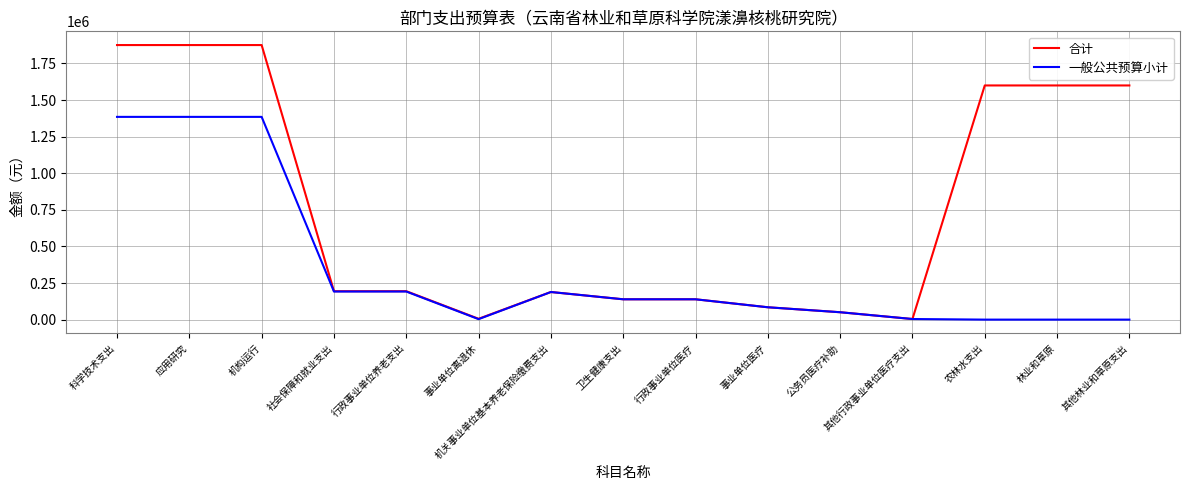

What is the highest value of the 合计 series?

1875989.2